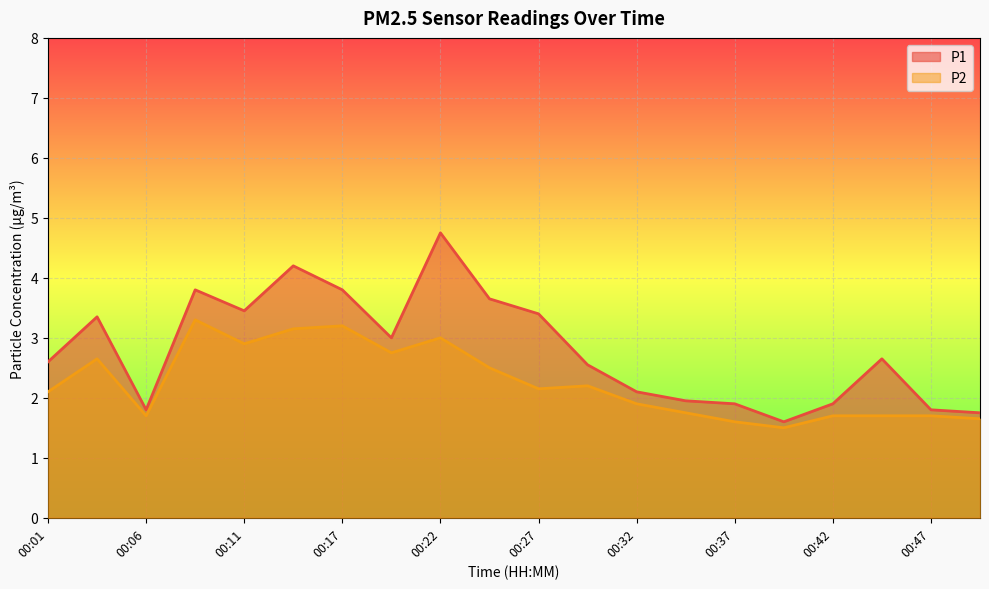

Which series has the largest range (max minus min)?

P1